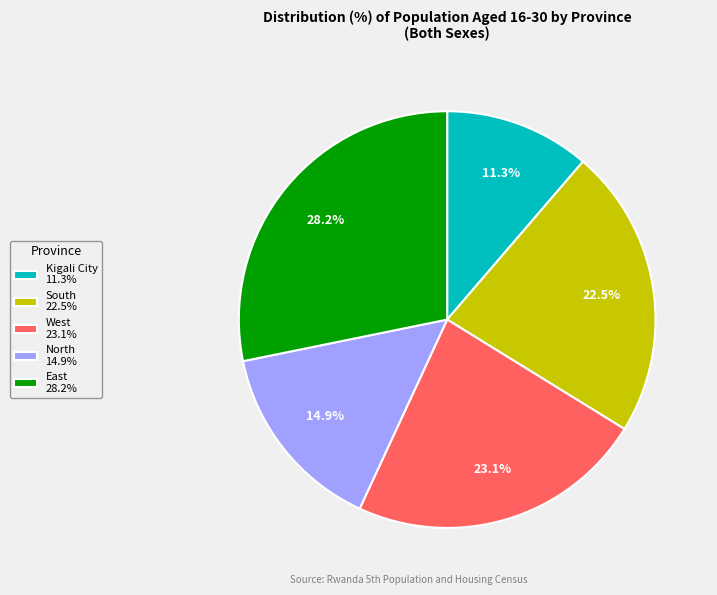

Is it true that North is 30% of the pie?

False